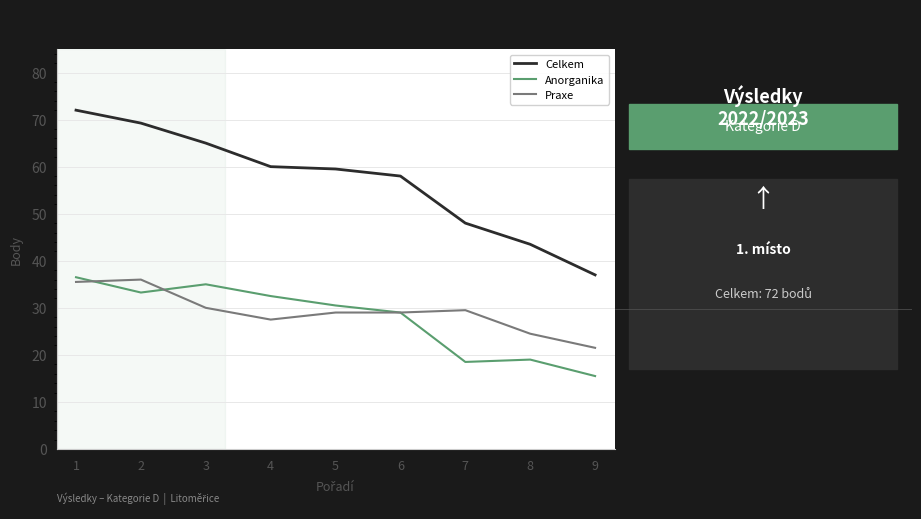

True or false: Praxe and Celkem intersect in this chart.

False